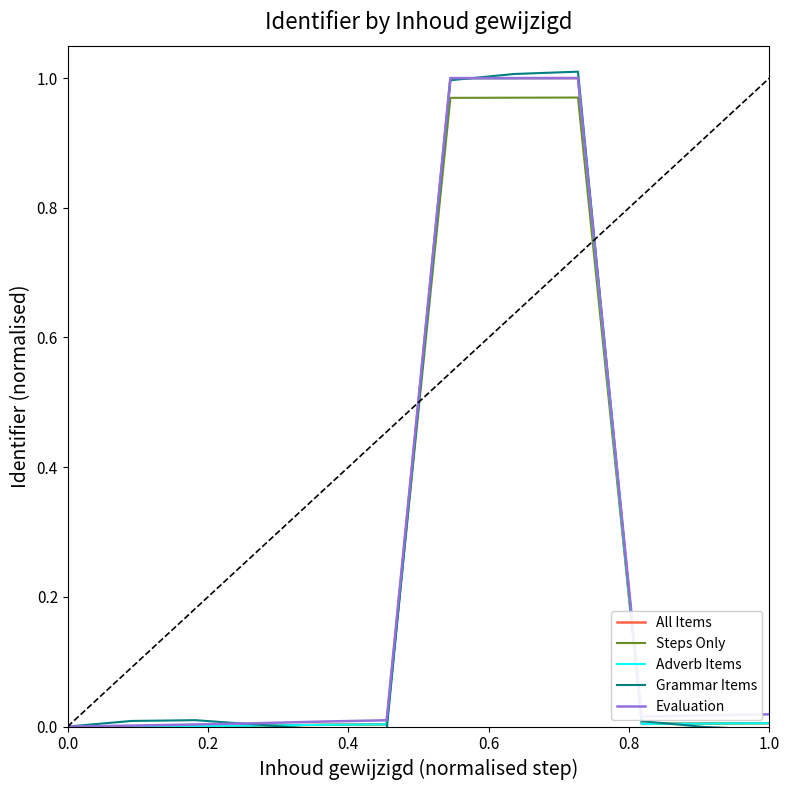

Which series has the largest range (max minus min)?

Grammar Items